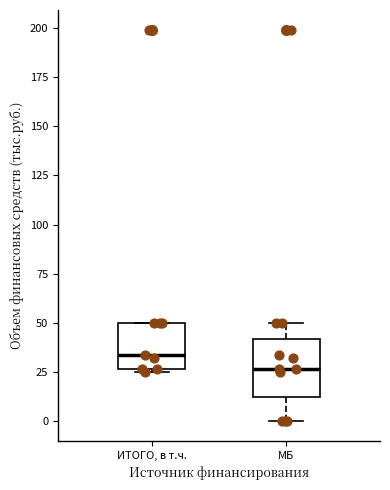

Reading left to right, transcribe this box plot: for each box, give where its median line is, the range the box spans, and where its two whiskers end, as read against the y-axis. The values are not printed on the chart, so give them approximately, as read against the axis.

ИТОГО, в т.ч.: median 35, box 25 to 50, whiskers 25 (just below the box's lower edge) to 50
МБ: median 25, box 15 to 40, whiskers 0 to 50